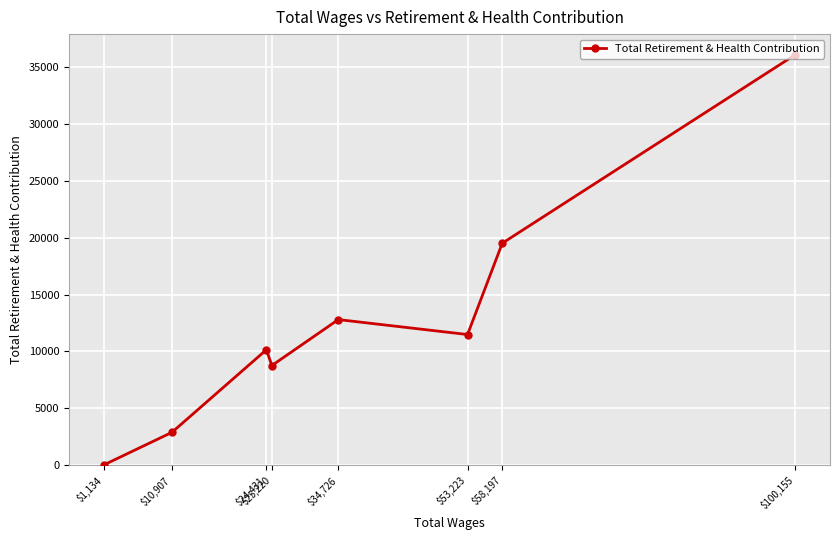

At which label is the value closest to 18066?

$58,197